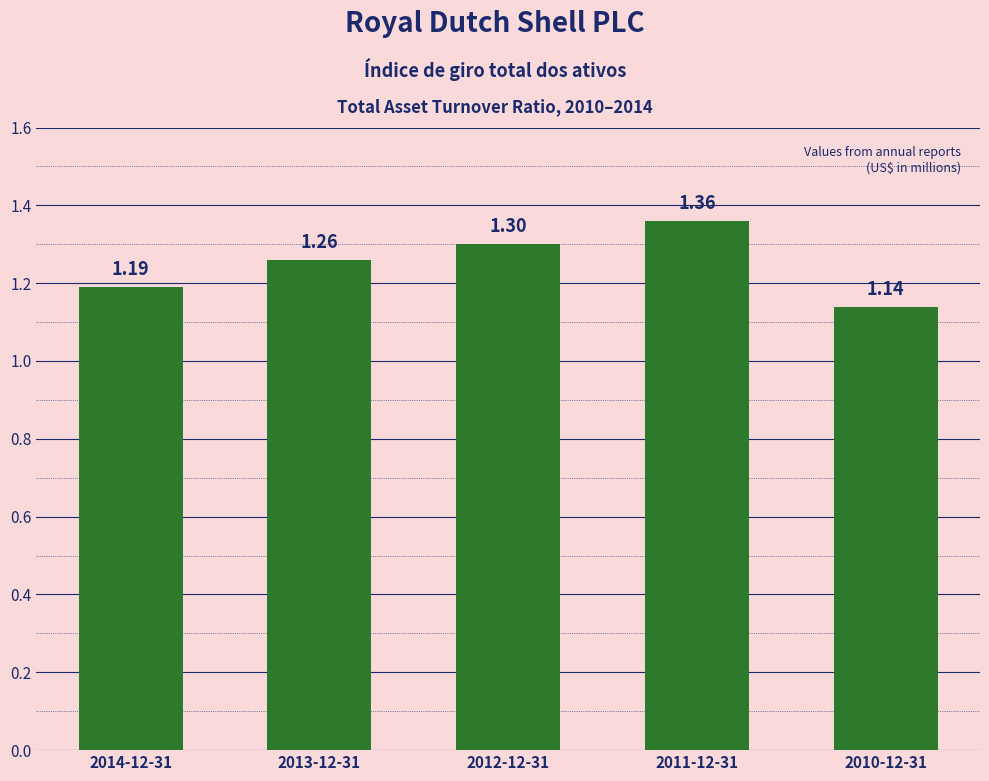

List the labels in order of value, smallest first.

2010-12-31, 2014-12-31, 2013-12-31, 2012-12-31, 2011-12-31